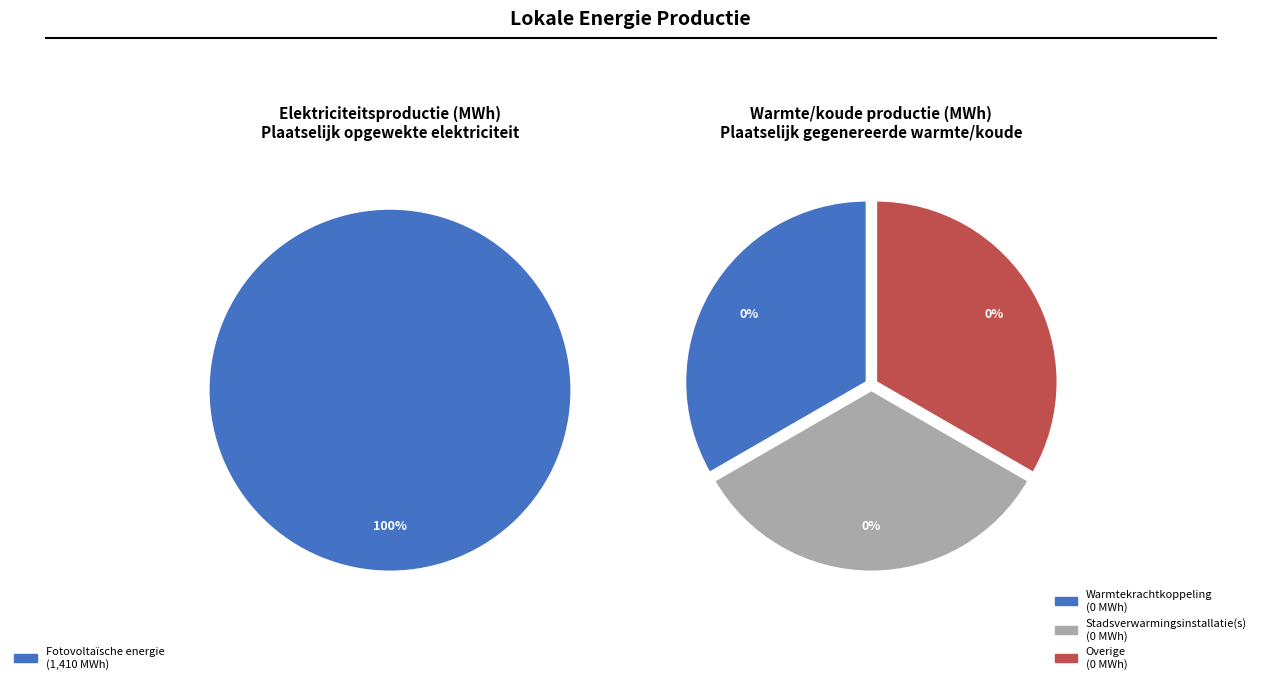

True or false: Waterkracht accounts for 0% of the total.

True